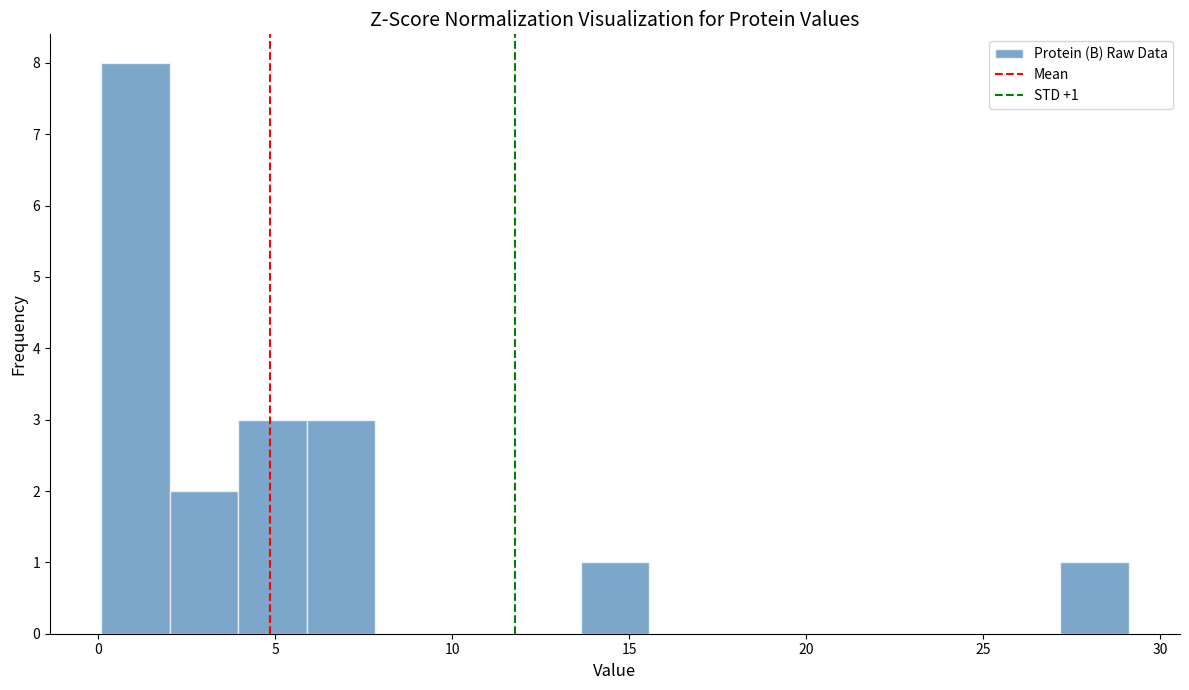

Around what value on the x-axis is the tallest bar? Give the approximate position of its centre, as read against the axis.

1.0